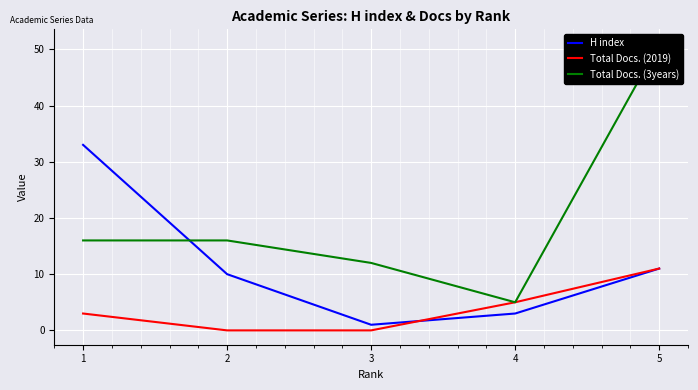

Where does the Total Docs. (3years) series first go above 16?

5